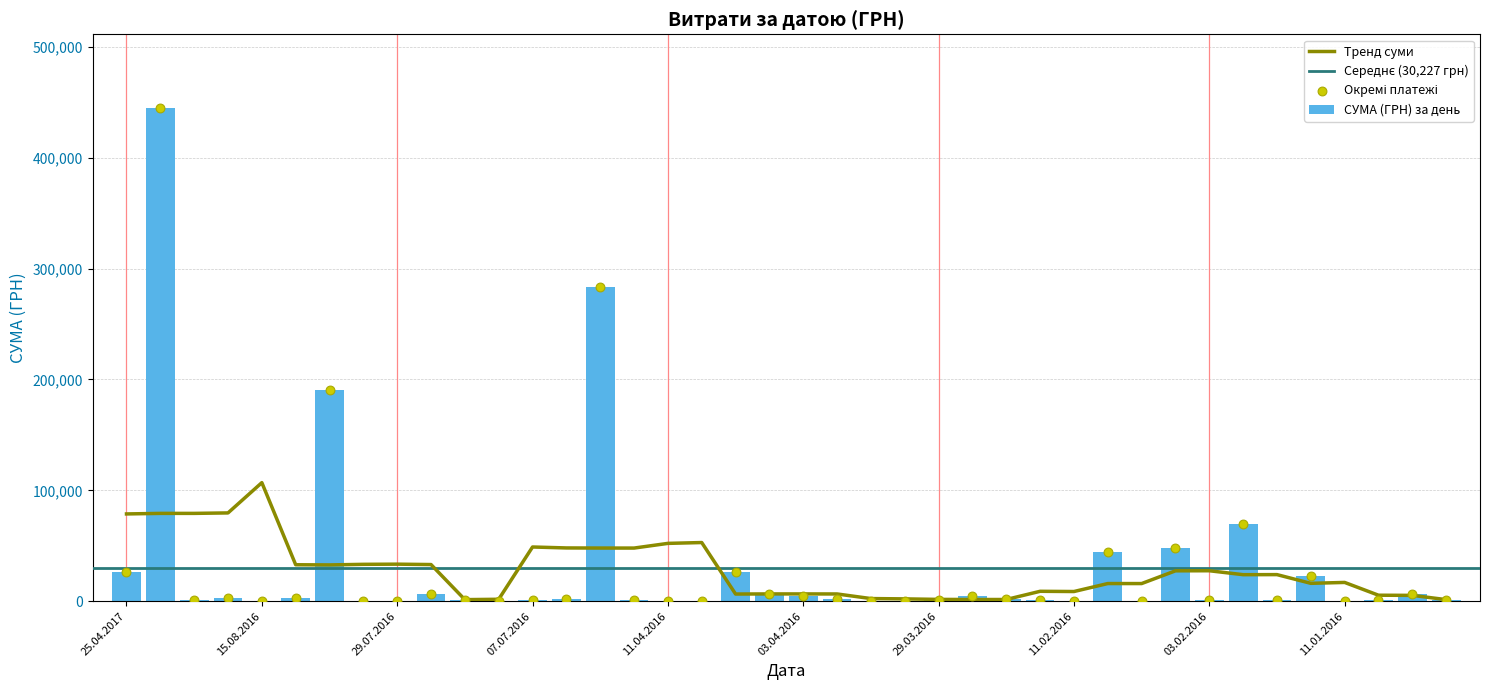

Between 25.04.2017 and 15.01.2016, which is larger?

25.04.2017